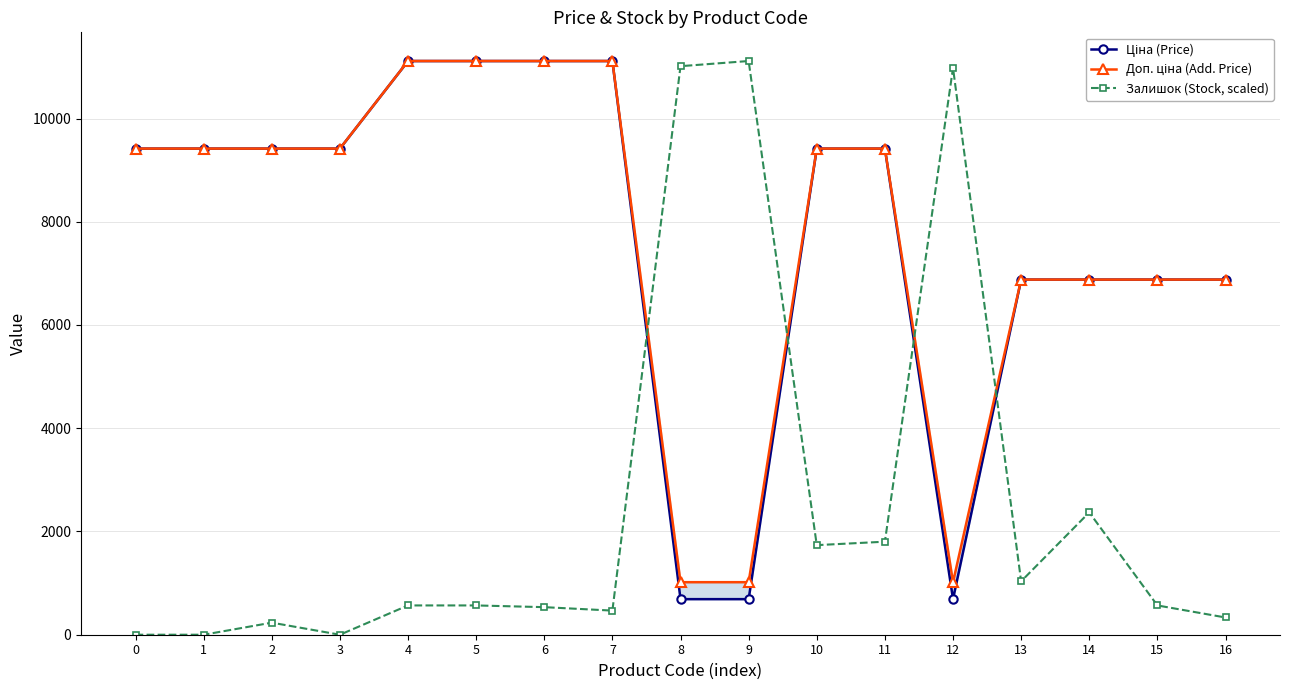

How many distinct data groups are displayed?

3